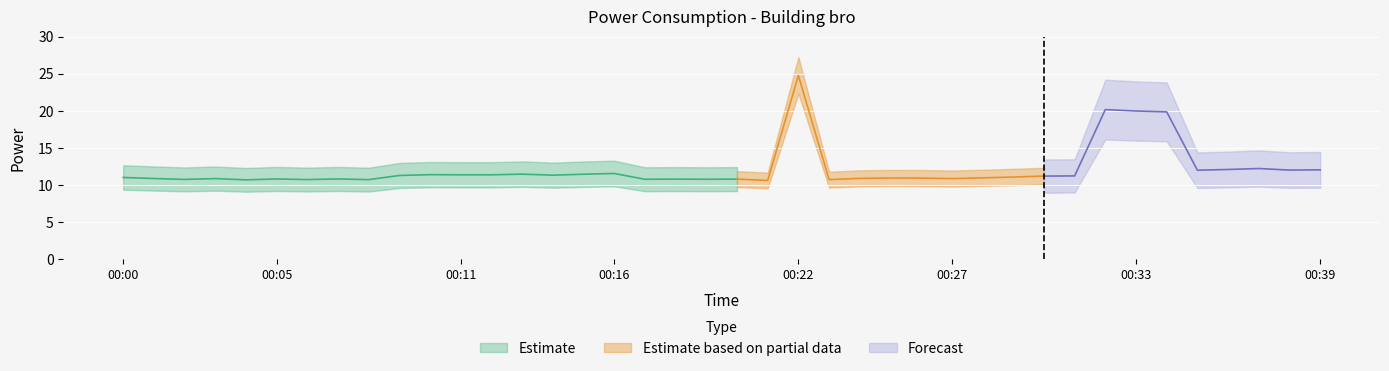

Which category has the highest value across all series?

00:22